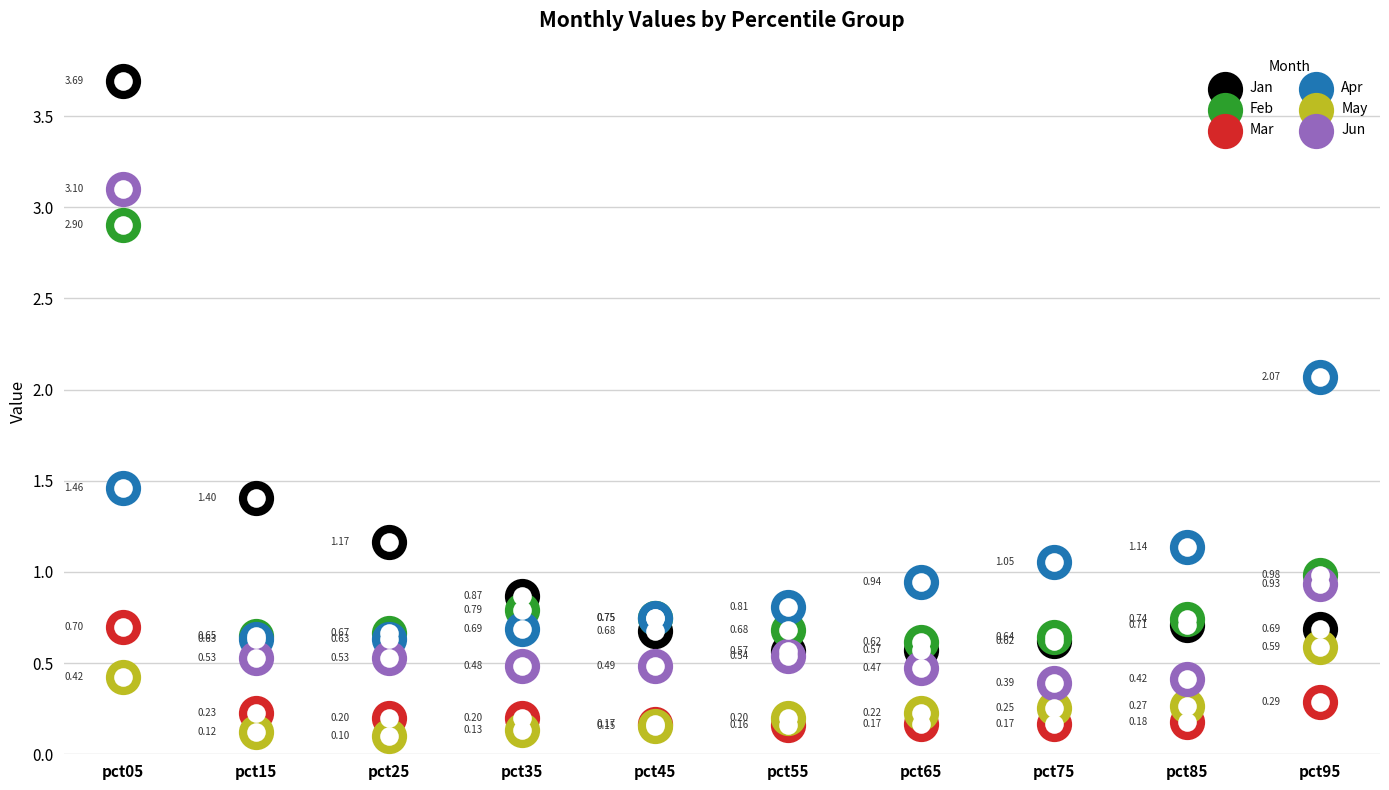

At how many categories does at least one series exceed 0?

10